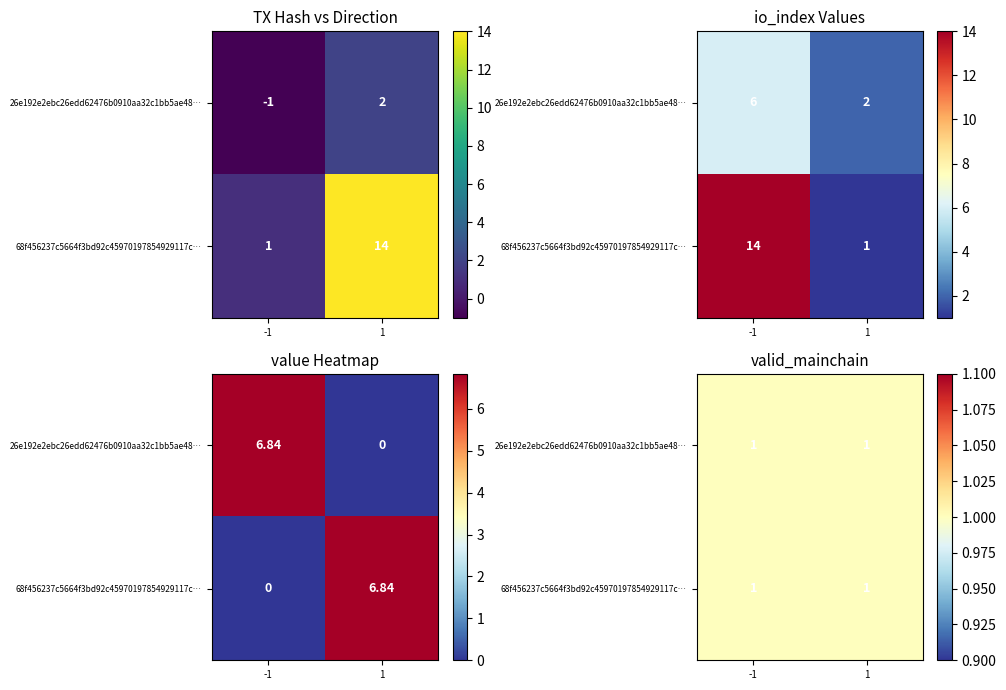

What is the average value of the 68f456237c5664f3bd92c45970197854929117c series?

8